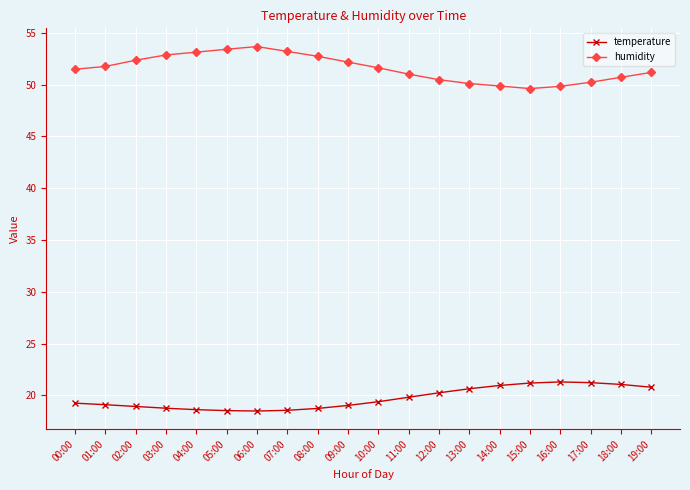

What is the sum of all humidity values?

1031.5